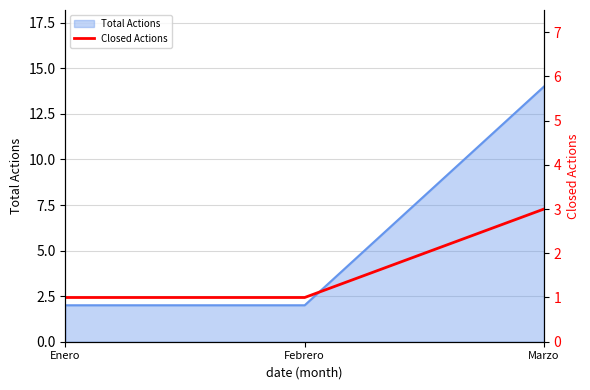

What is the label of the 3rd point from the right?

Enero